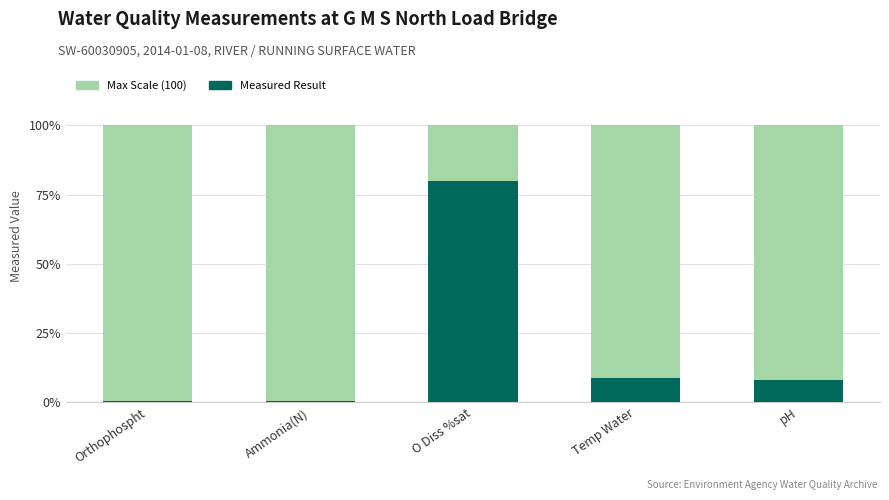

Between O Diss %sat and Ammonia(N), which is larger?

O Diss %sat